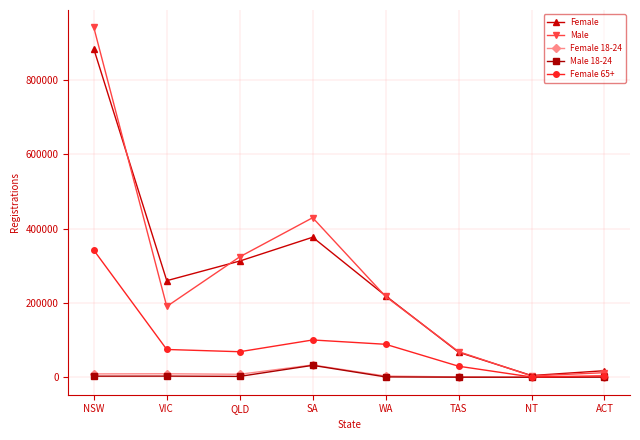

At which category does the chart reach its peak across all series?

NSW